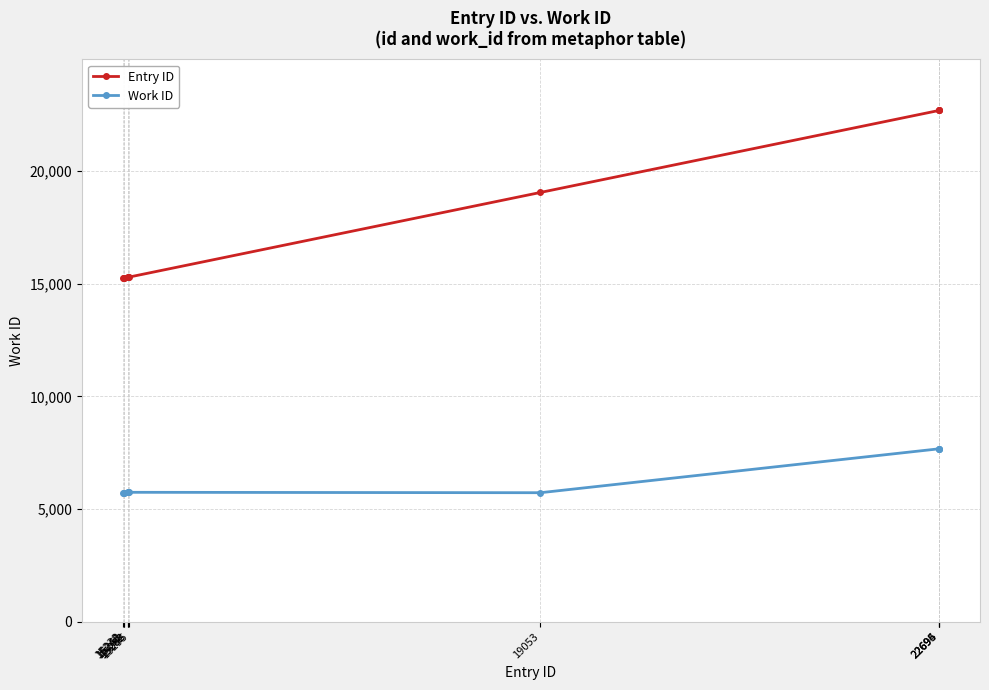

True or false: Work ID has more than 0 interior local peaks.

True